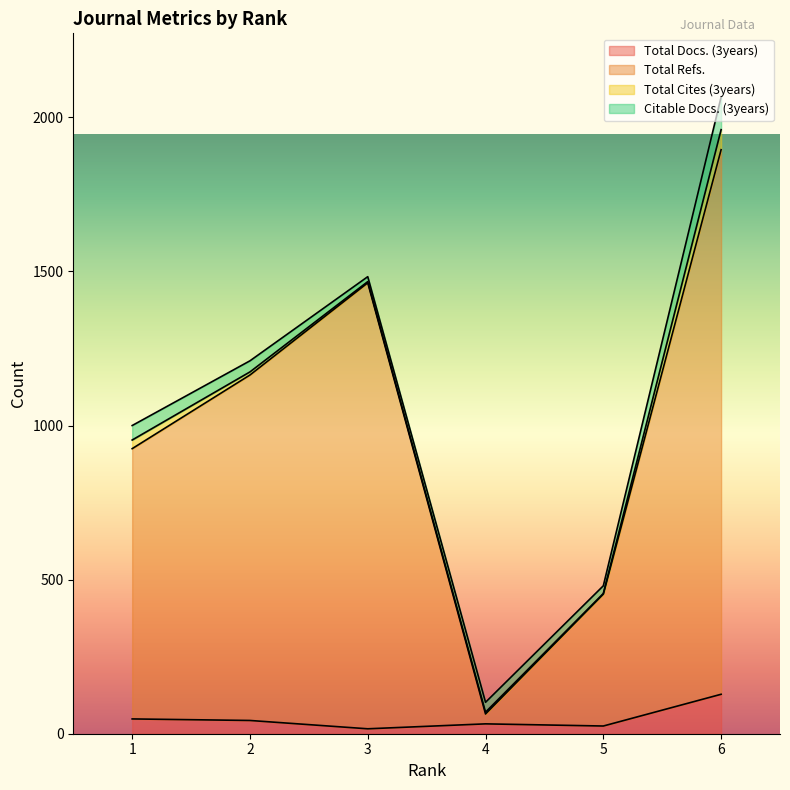

At which label is Total Refs. closest to 979?

1